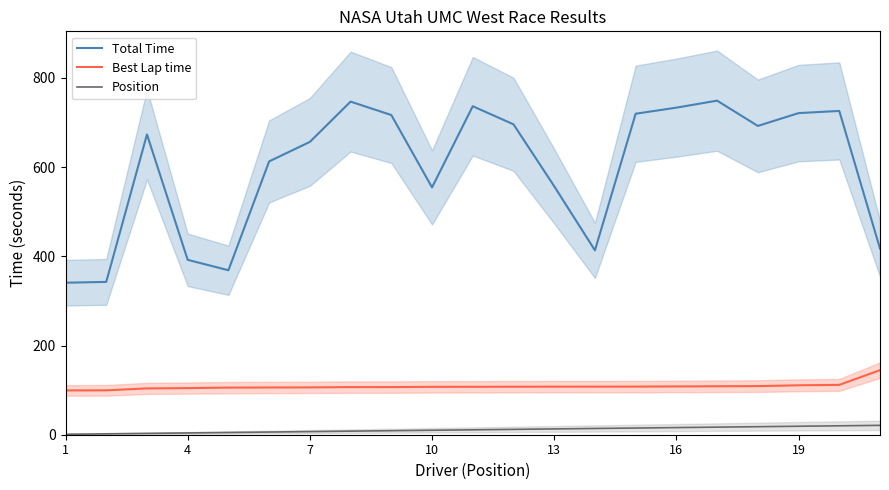

True or false: Total Time and Best Lap time intersect in this chart.

False